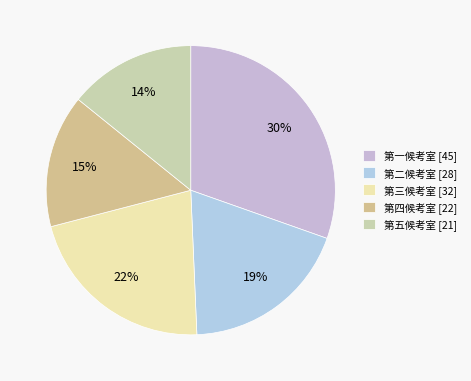

Is there a majority slice in this chart?

No